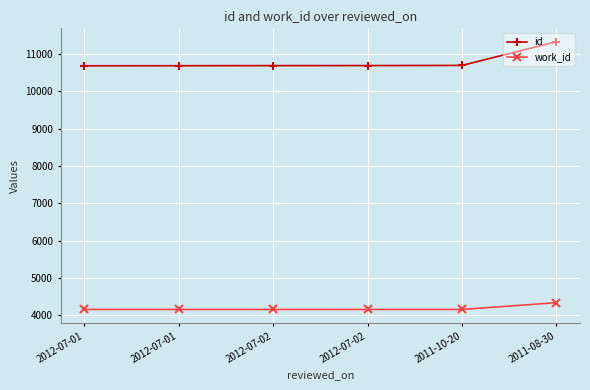

How many data points does each series have?

6